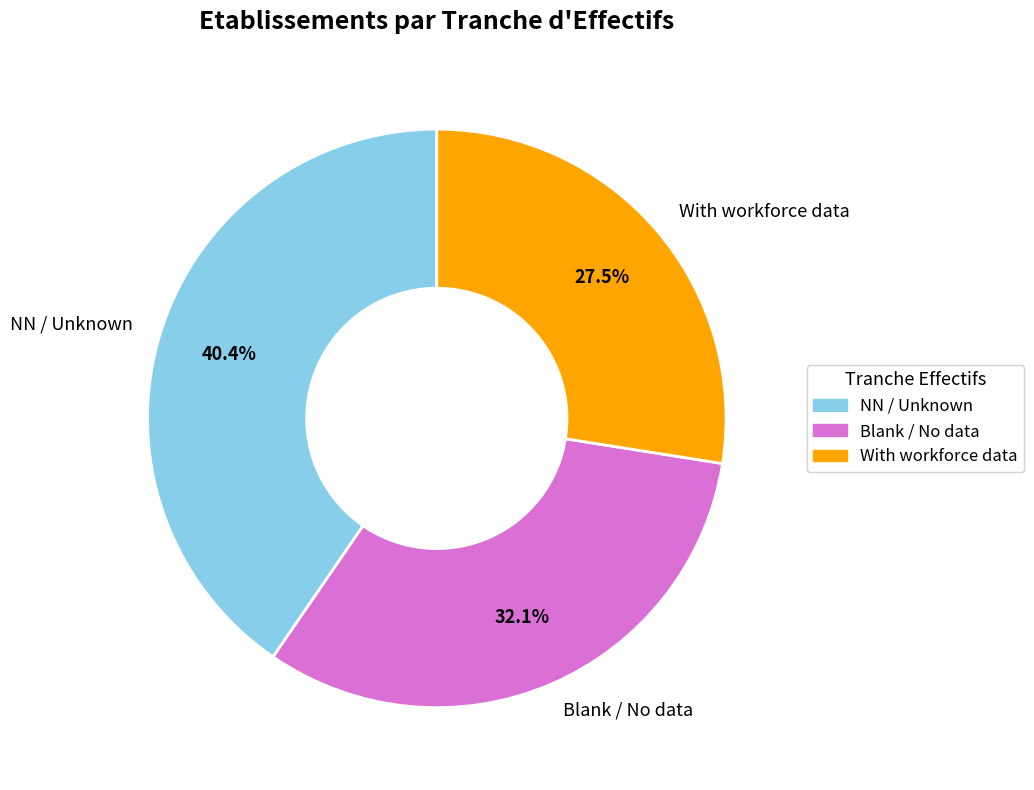

Does any single category account for the majority?

No